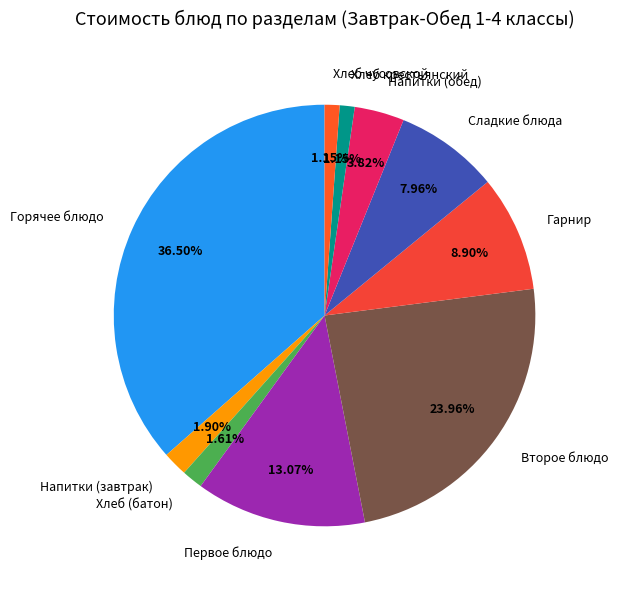

To the nearest percent, what is the difference between the largest and smallest slice percentages?

35%